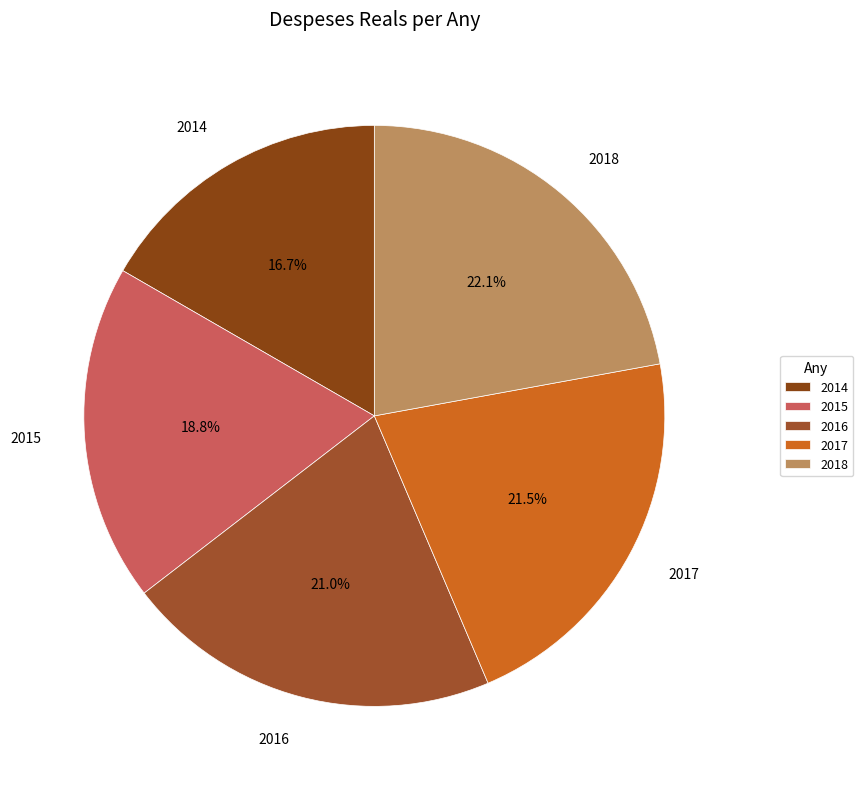

Which slice is the smallest?

2014